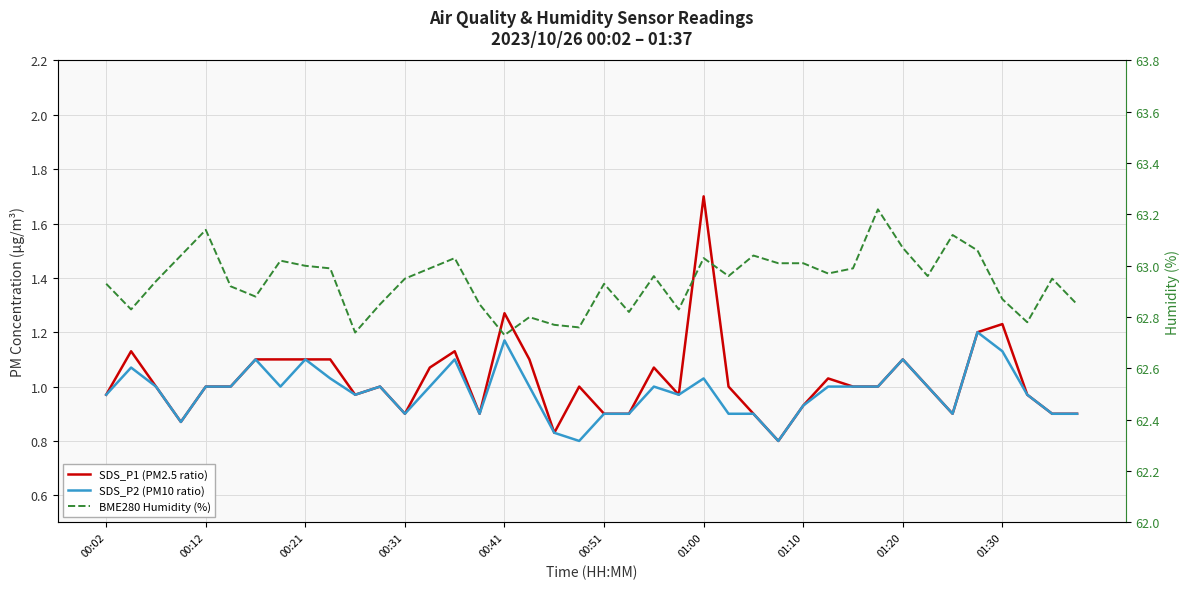

What is the total value across all series at 01:30?

65.1